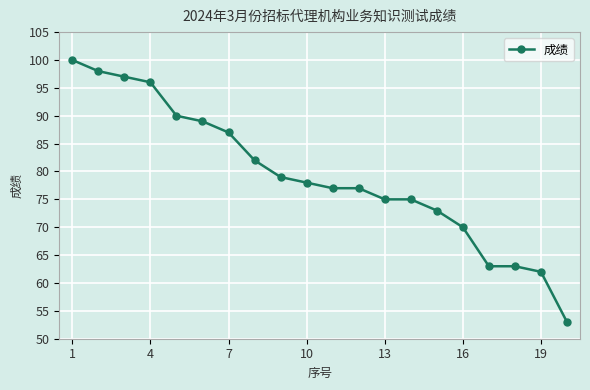

Reading left to right, what are all the values shown in this chart?

100	98	97	96	90	89	87	82	79	78	77	77	75	75	73	70	63	63	62	53